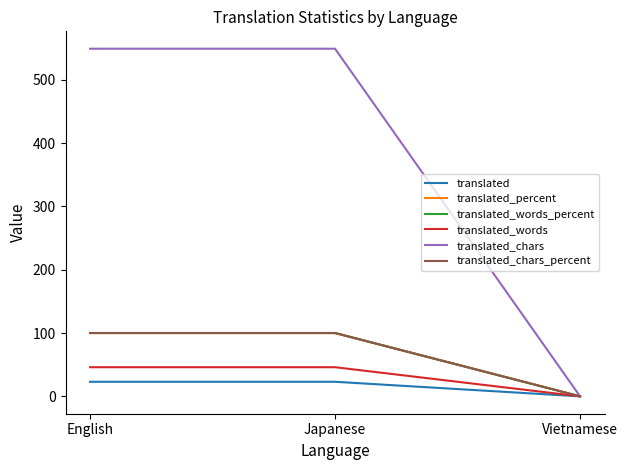

Is this an area chart (filled region under the line)?

No